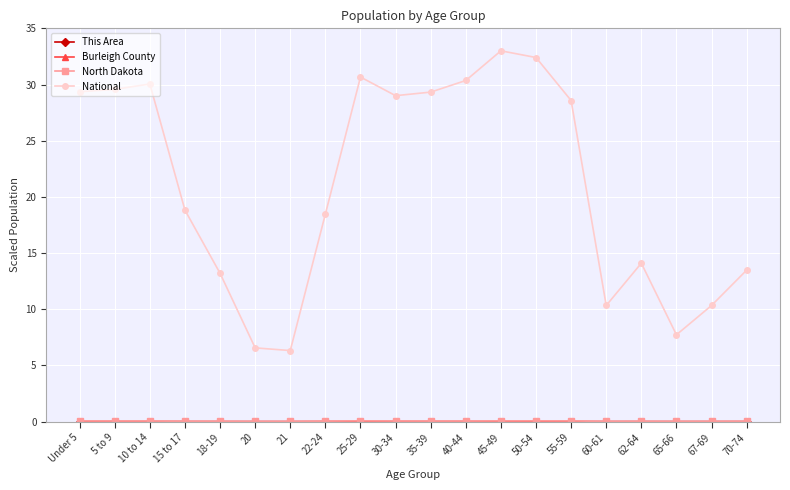

What is the minimum value for National?

6.3